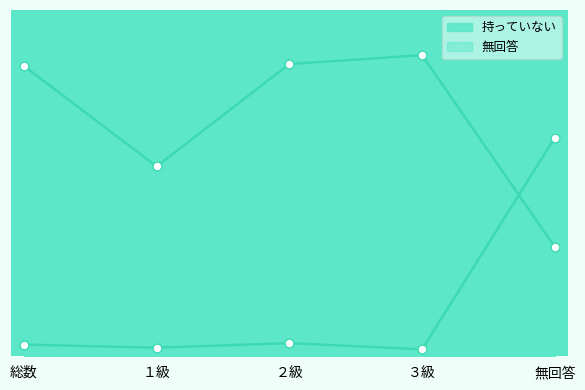

At how many categories does at least one series exceed 59?

4